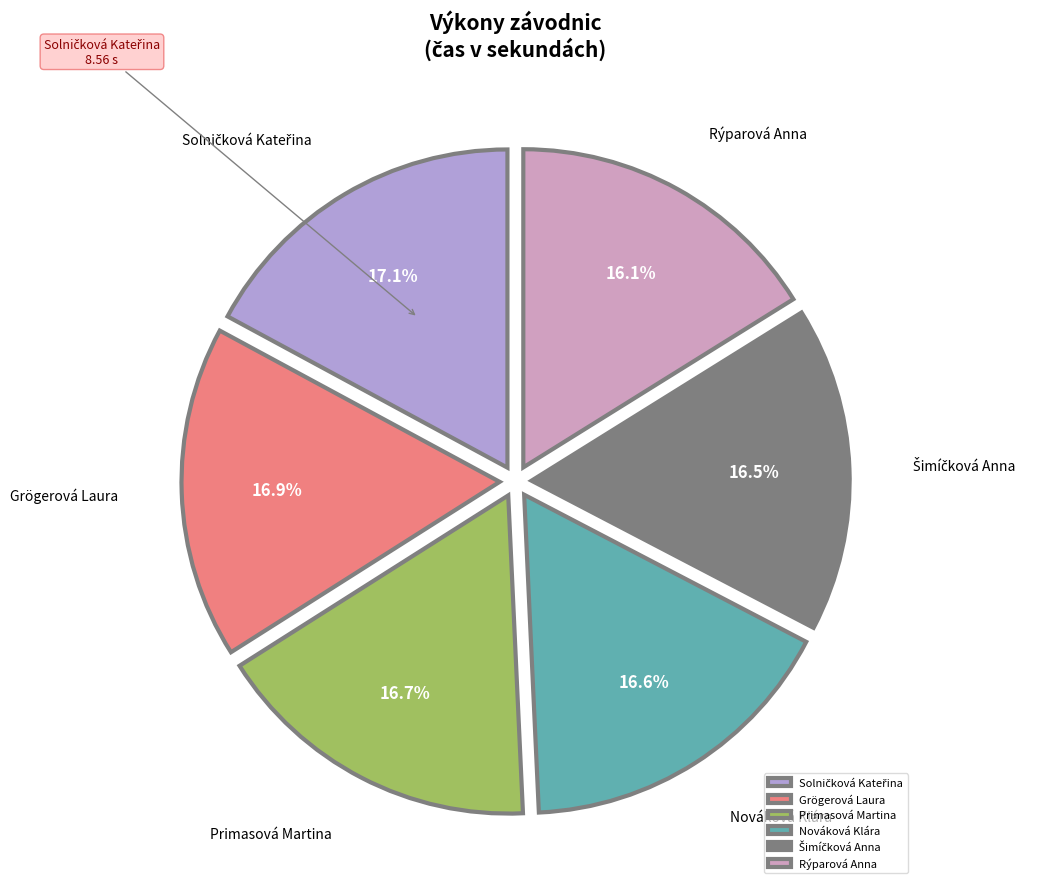

Does Primasová Martina represent more than half of the total?

No